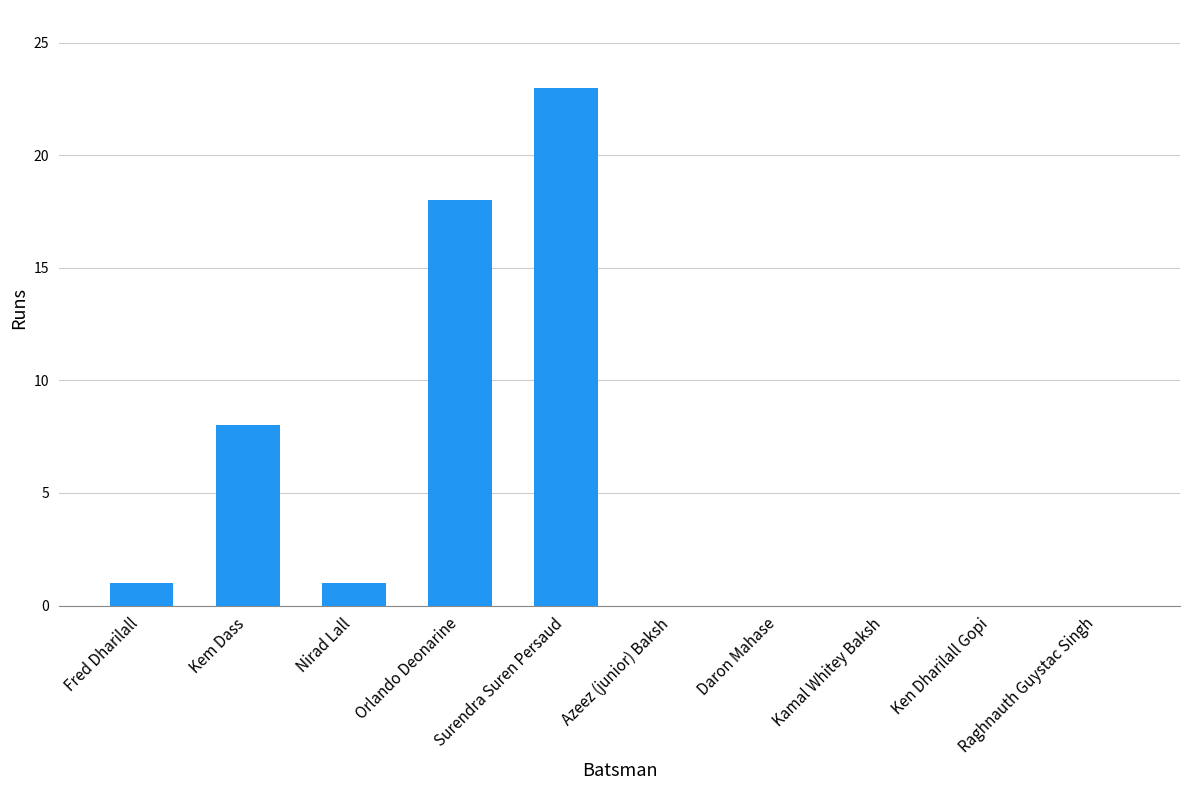

Reading left to right, transcribe all the data shown in this chart.

Fred Dharilall=1	Kem Dass=8	Nirad Lall=1	Orlando Deonarine=18	Surendra Suren Persaud=23	Azeez (junior) Baksh=0	Daron Mahase=0	Kamal Whitey Baksh=0	Ken Dharilall Gopi=0	Raghnauth Guystac Singh=0